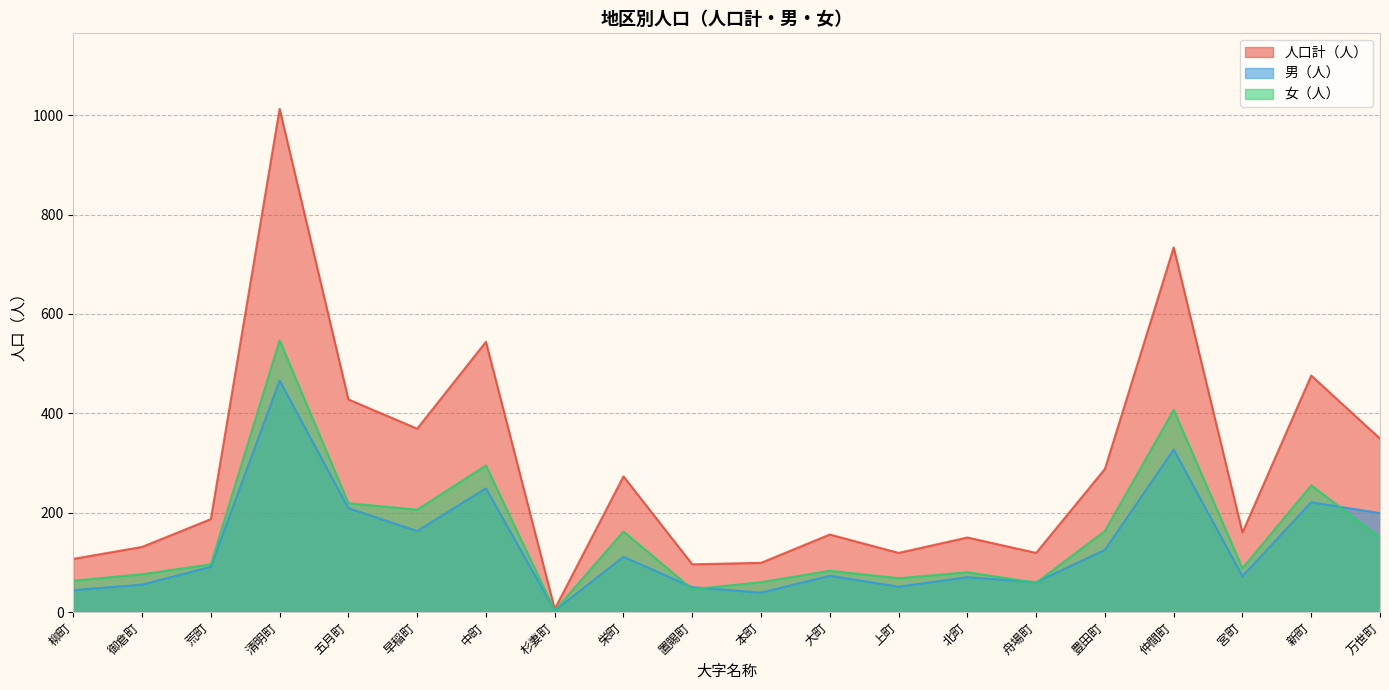

In 人口計（人）, how many points are lower than both neighbors (excluding endpoints)?

6